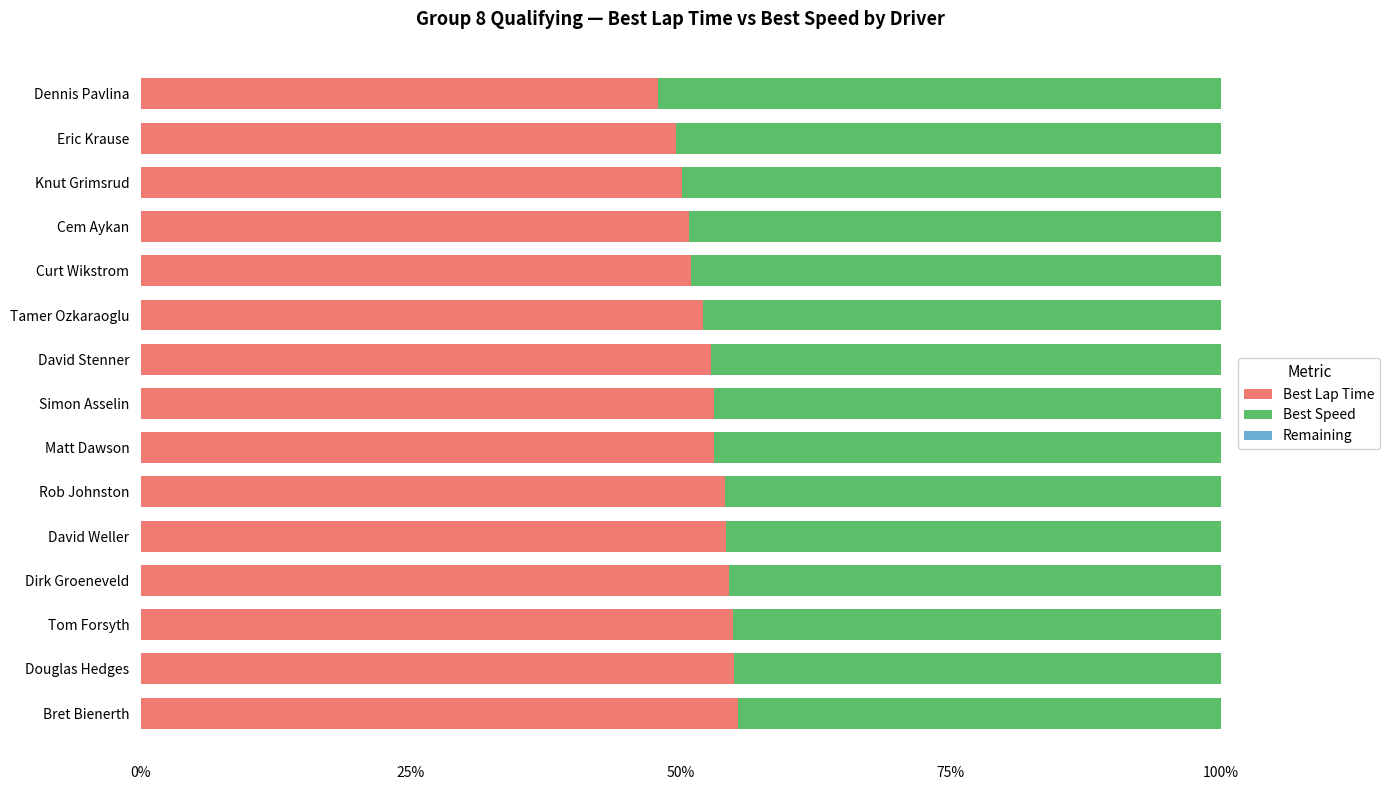

What is the difference between the second highest and second lowest values in the Best Lap Time series?

5.4